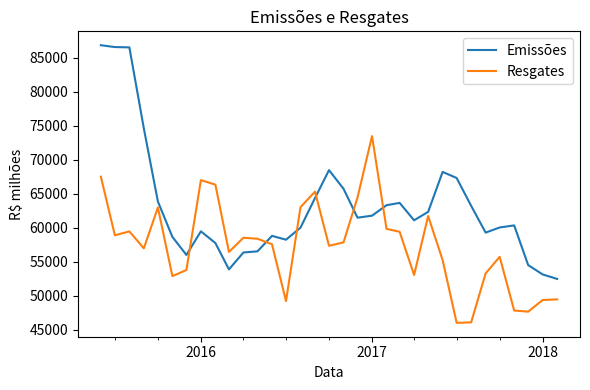

True or false: Emissões and Resgates intersect in this chart.

True